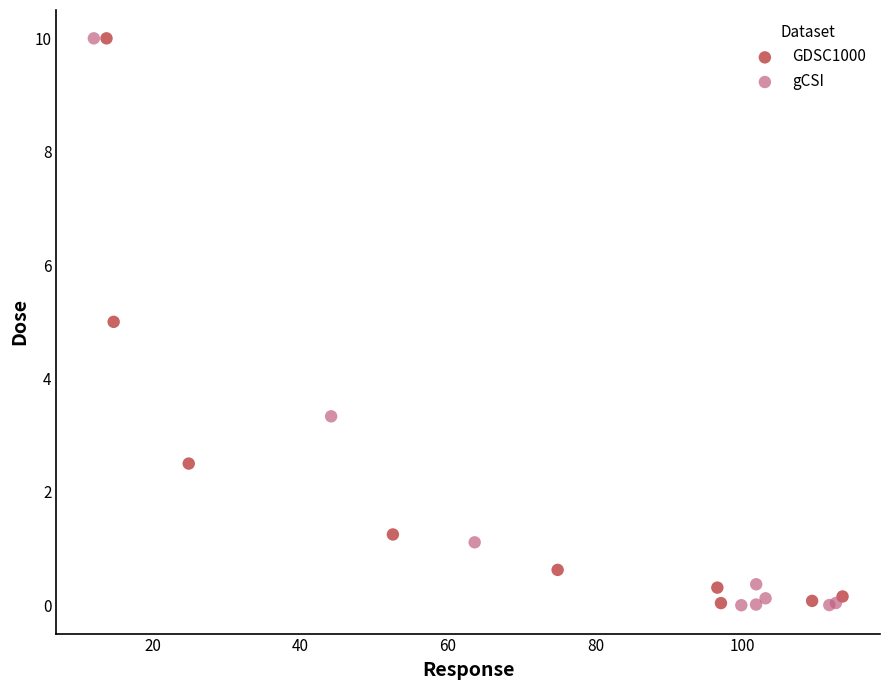

What are all the series names shown in the legend?

GDSC1000, gCSI